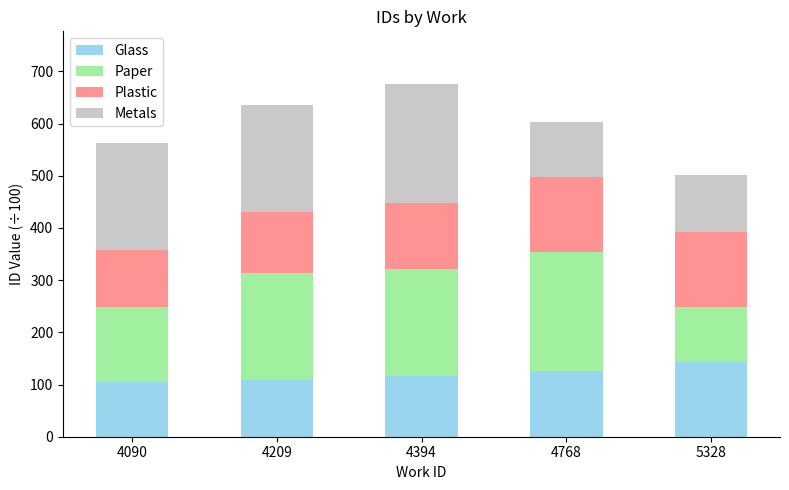

What is the average value of the Glass series?

120.0